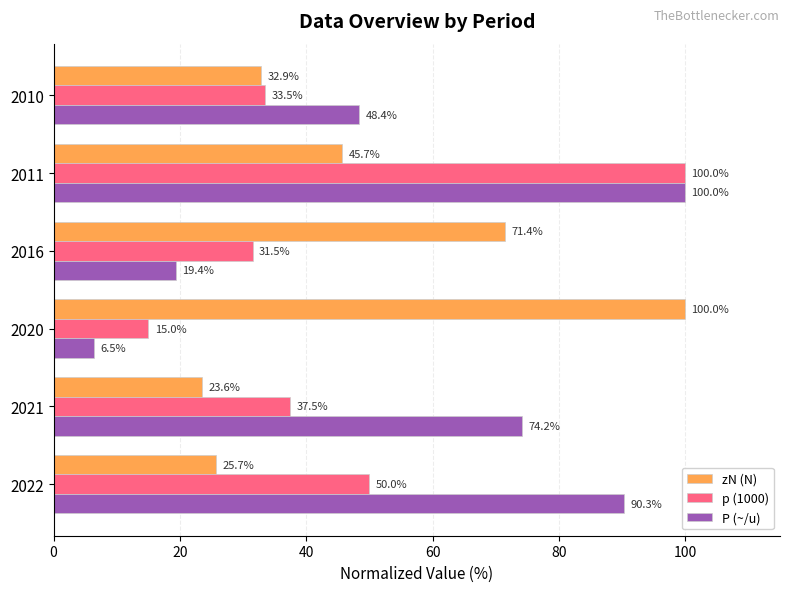

At which category is the sum across all series the highest?

2011